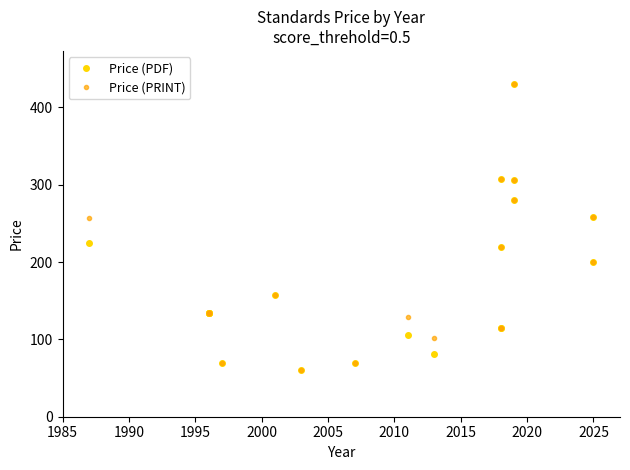

The value of Price (PRINT) at 2025 is 125. True or false?

False